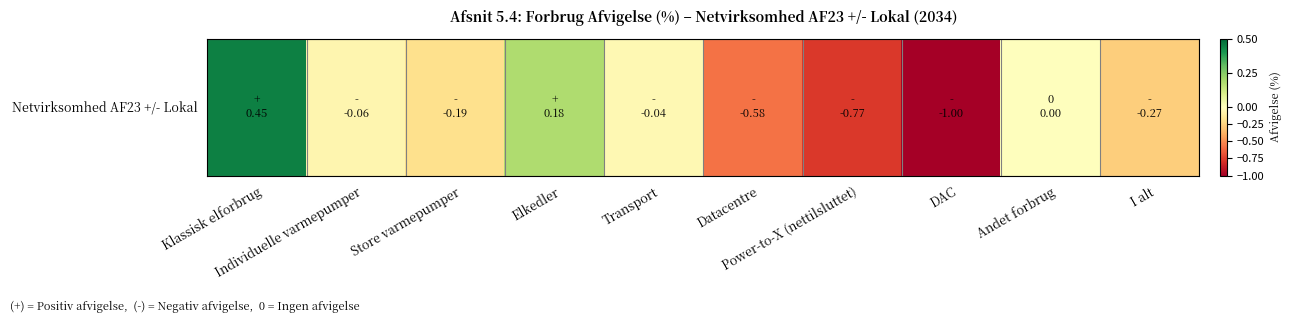

Reading left to right, extract all data points from this chart.

0.4	-0.1	-0.2	0.2	-0.0	-0.6	-0.8	-1.0	0.0	-0.3